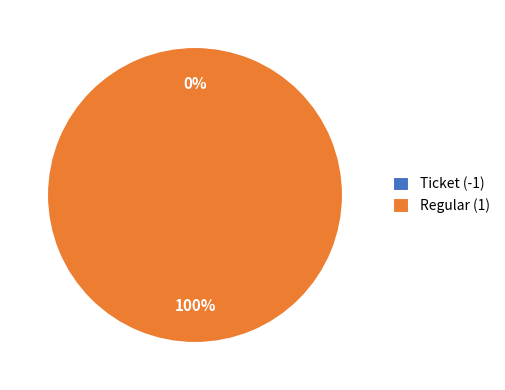

How many slices are in this pie chart?

2